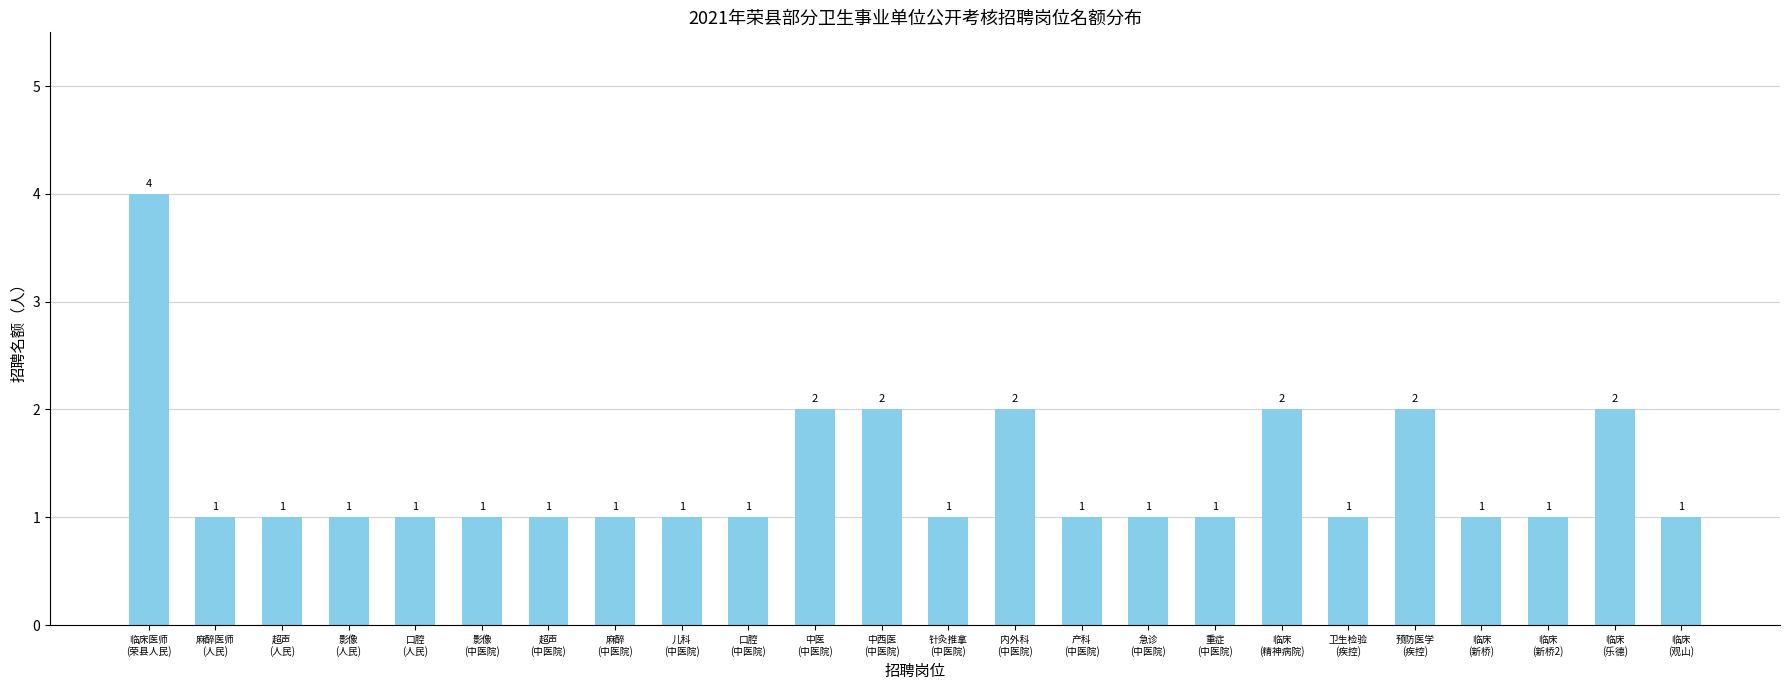

What is the sum of all values?

33